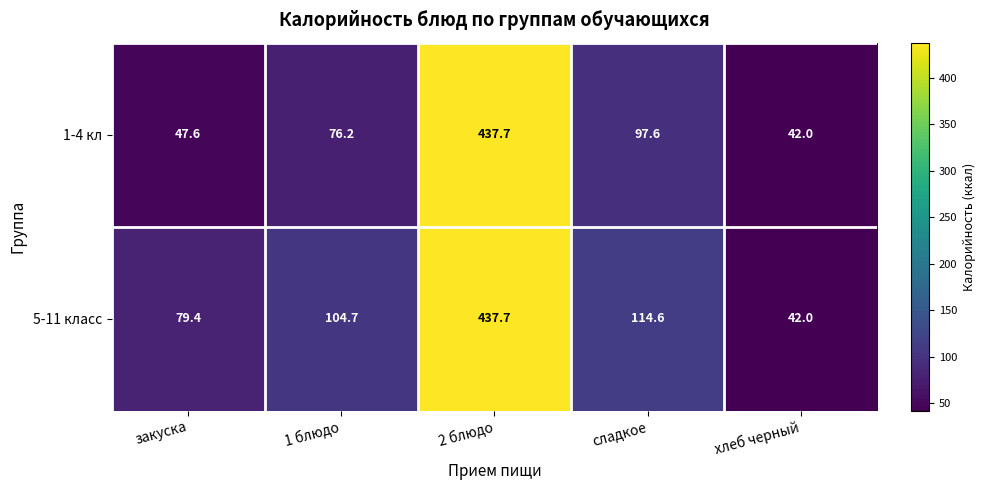

What is the difference between the second highest and second lowest values in the 1-4 кл series?

50.0